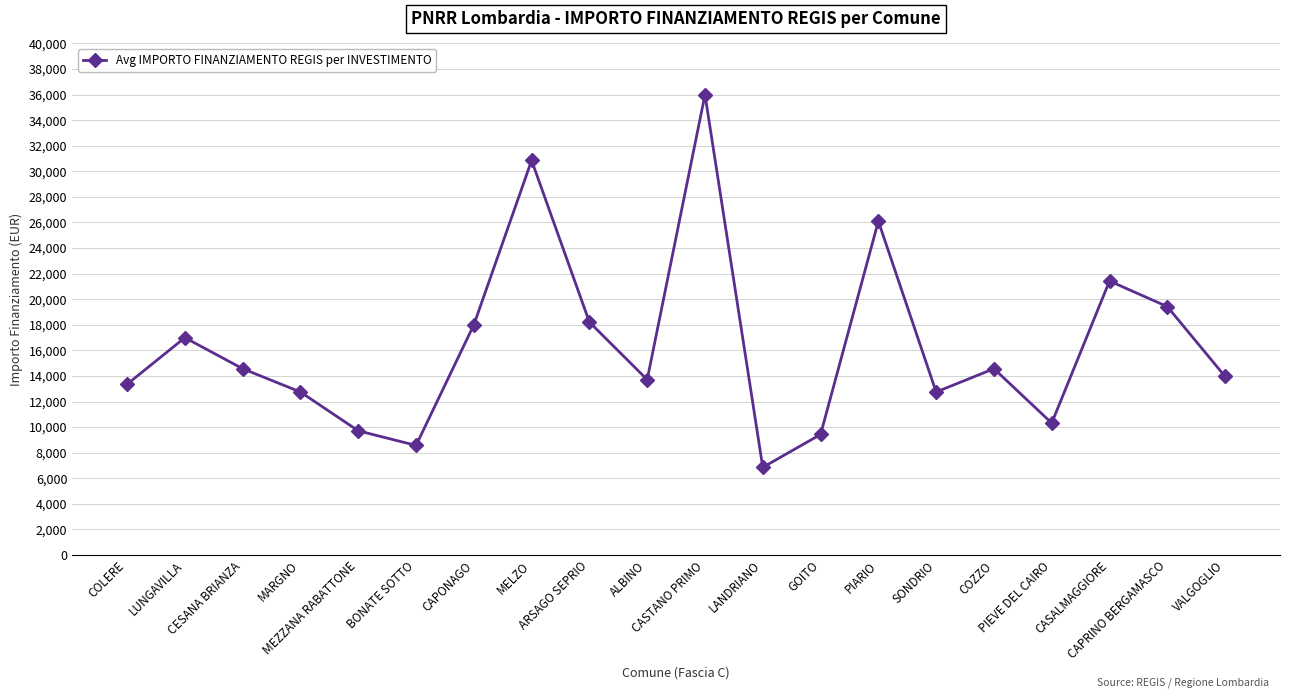

Read the value at BONATE SOTTO, to the nearest 50.

8550